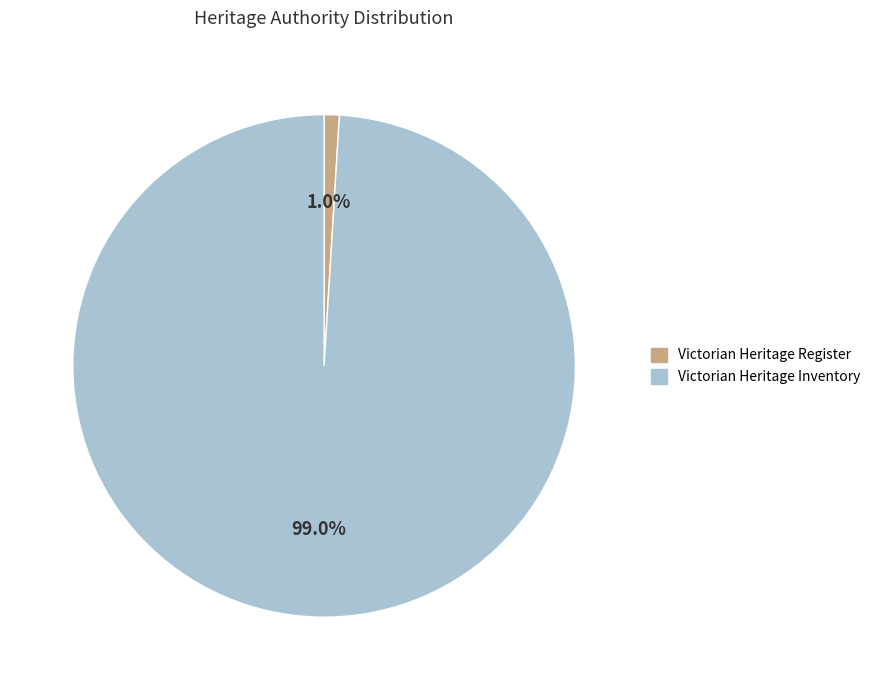

To the nearest percent, what portion does Victorian Heritage Register represent?

1%